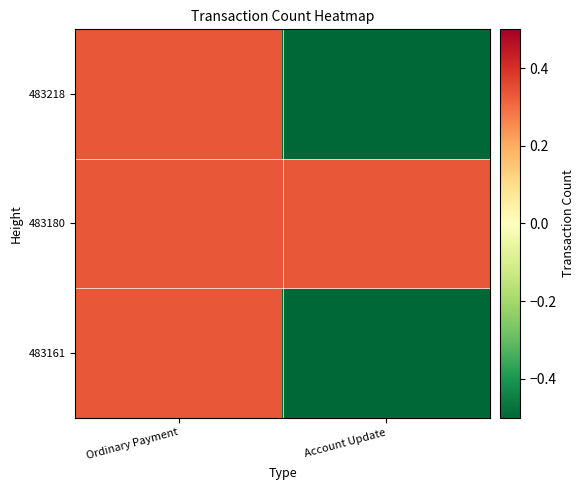

At how many categories does at least one series exceed 0?

2